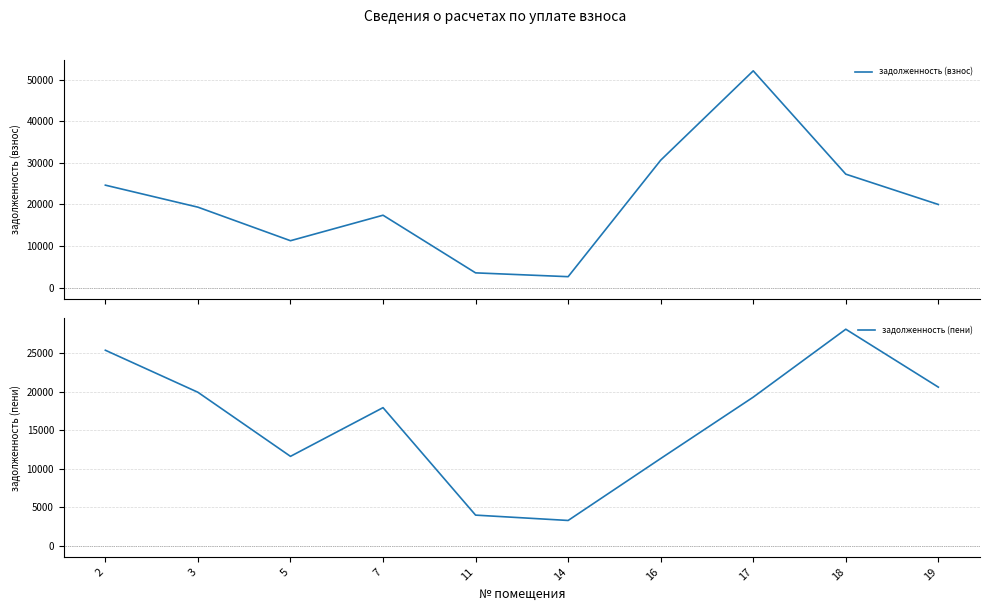

Which series has the largest total across all categories?

задолженность (взнос)